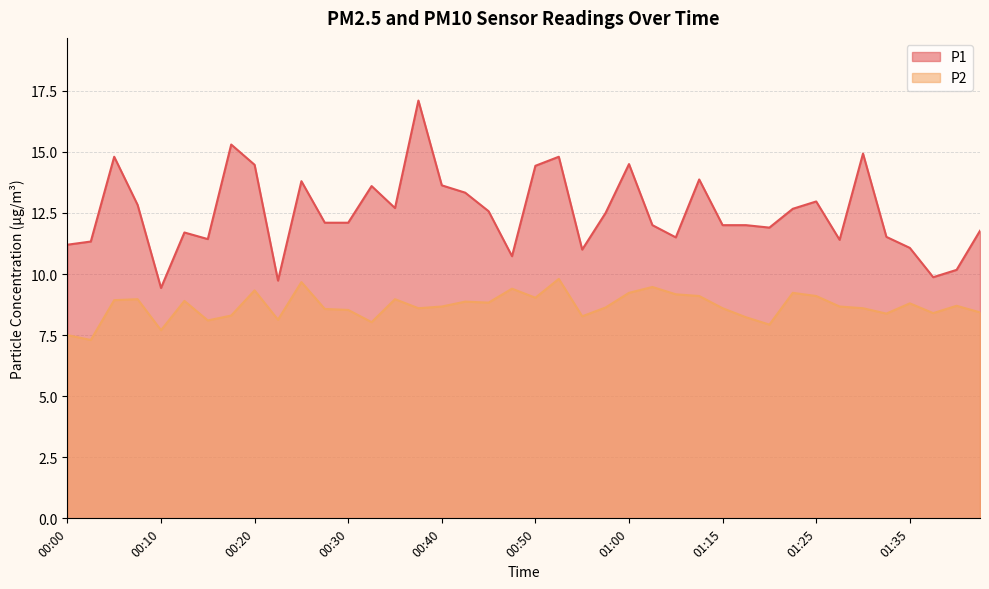

What is the label of the 18th point from the left?

00:42